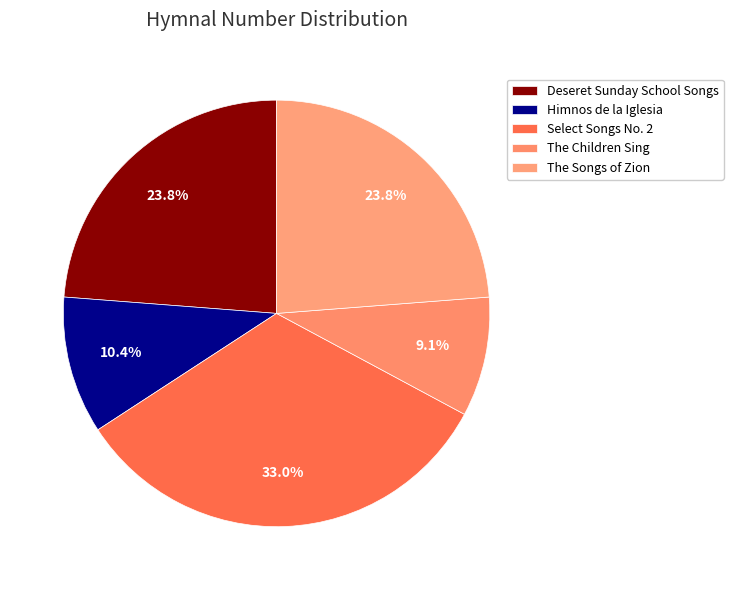

Count the number of slices in the pie.

5